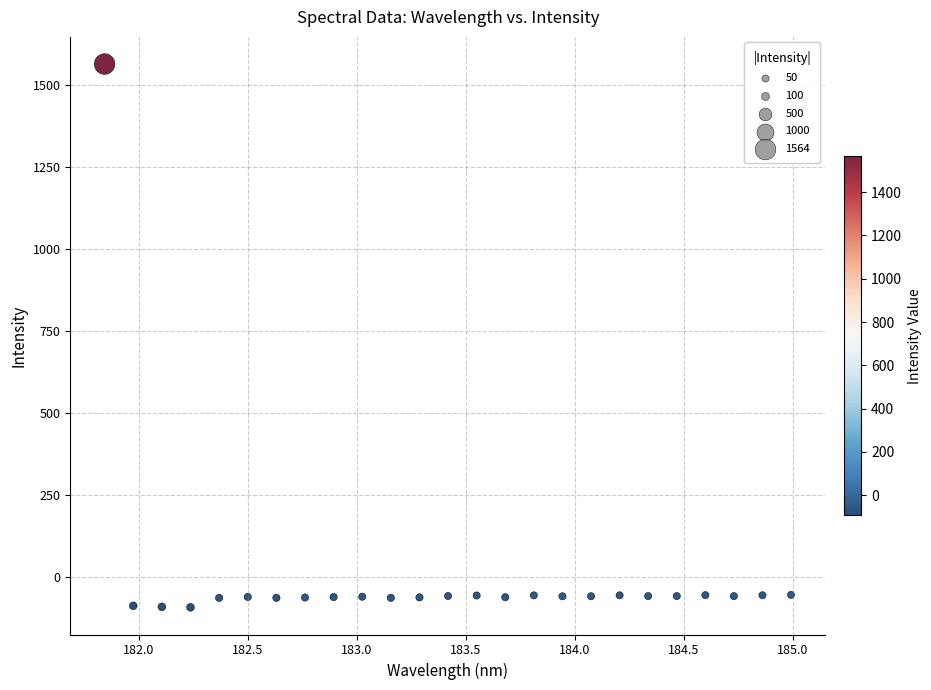

What is the range of Y values (max minus min)?

1655.7